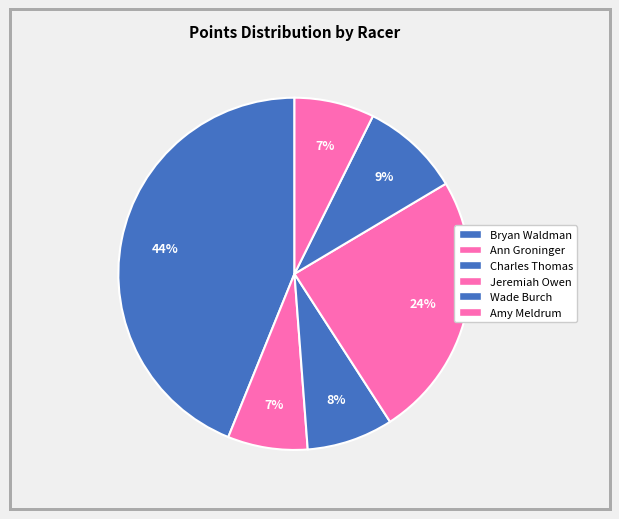

To the nearest percent, what percentage of the pie is Amy Meldrum?

7%